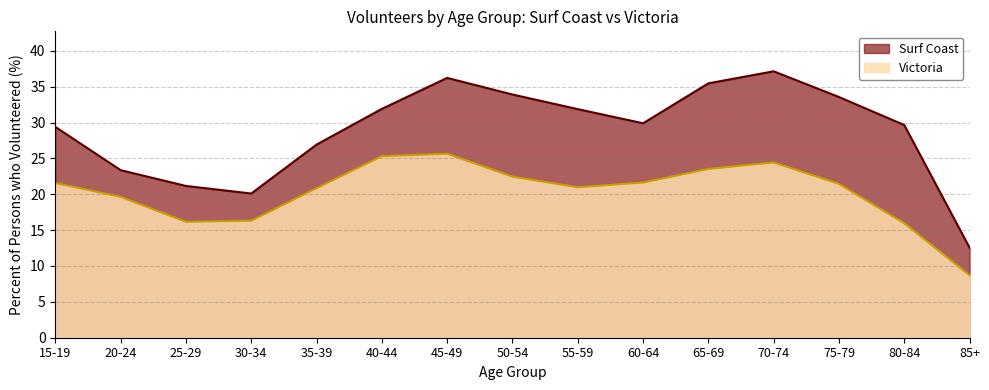

Between 50-54 and 70-74, which is larger?

70-74